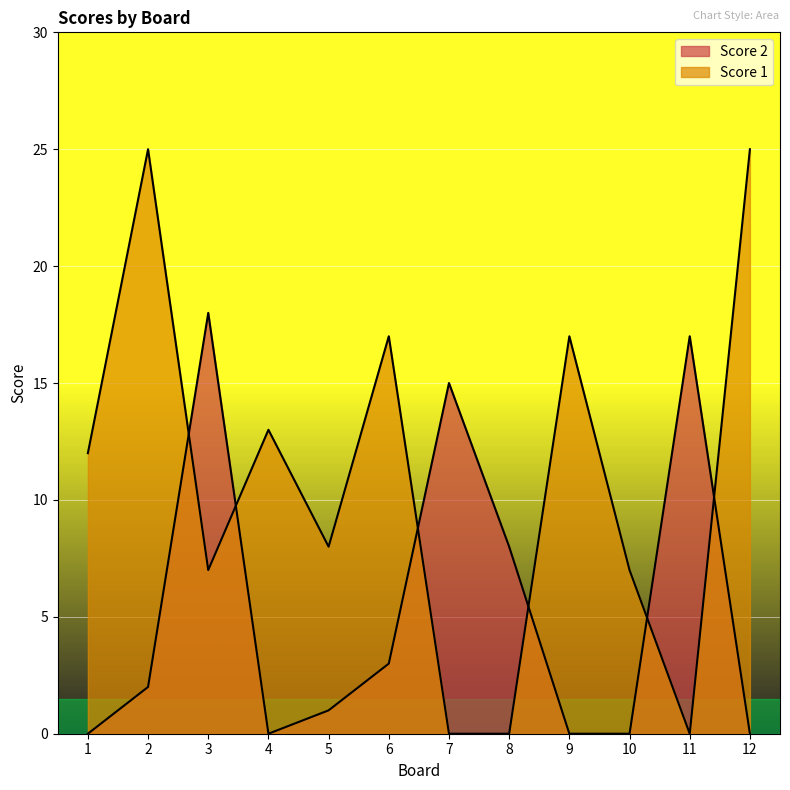

The Score 2 series shows 27 at 11. True or false?

False